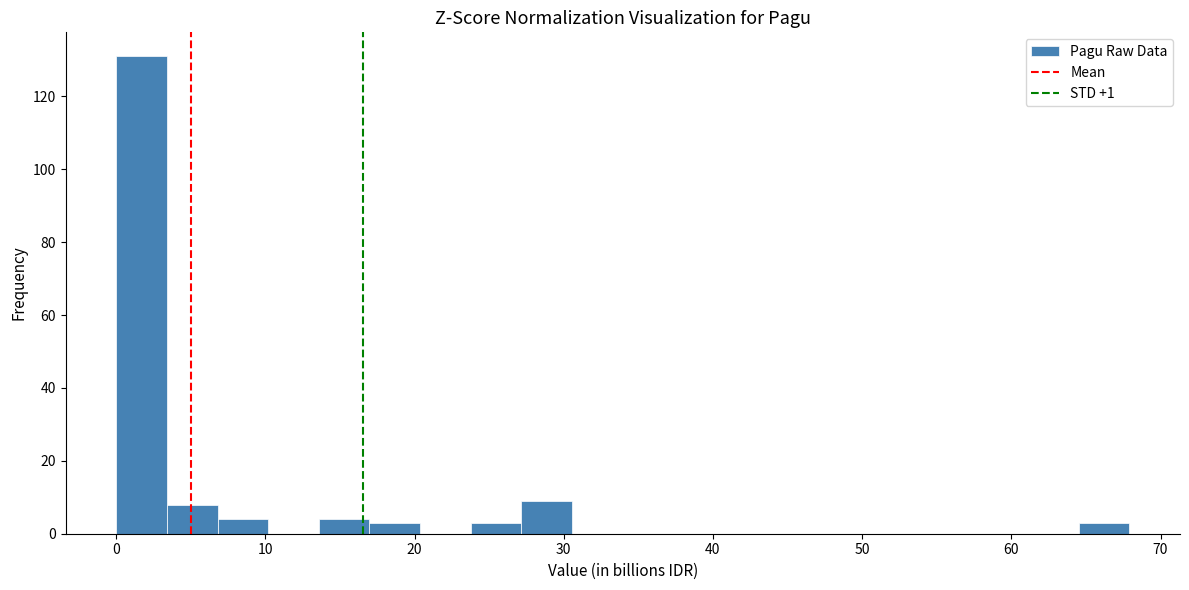

Read against the x-axis, roughly where is the centre of the tallest bar?

2